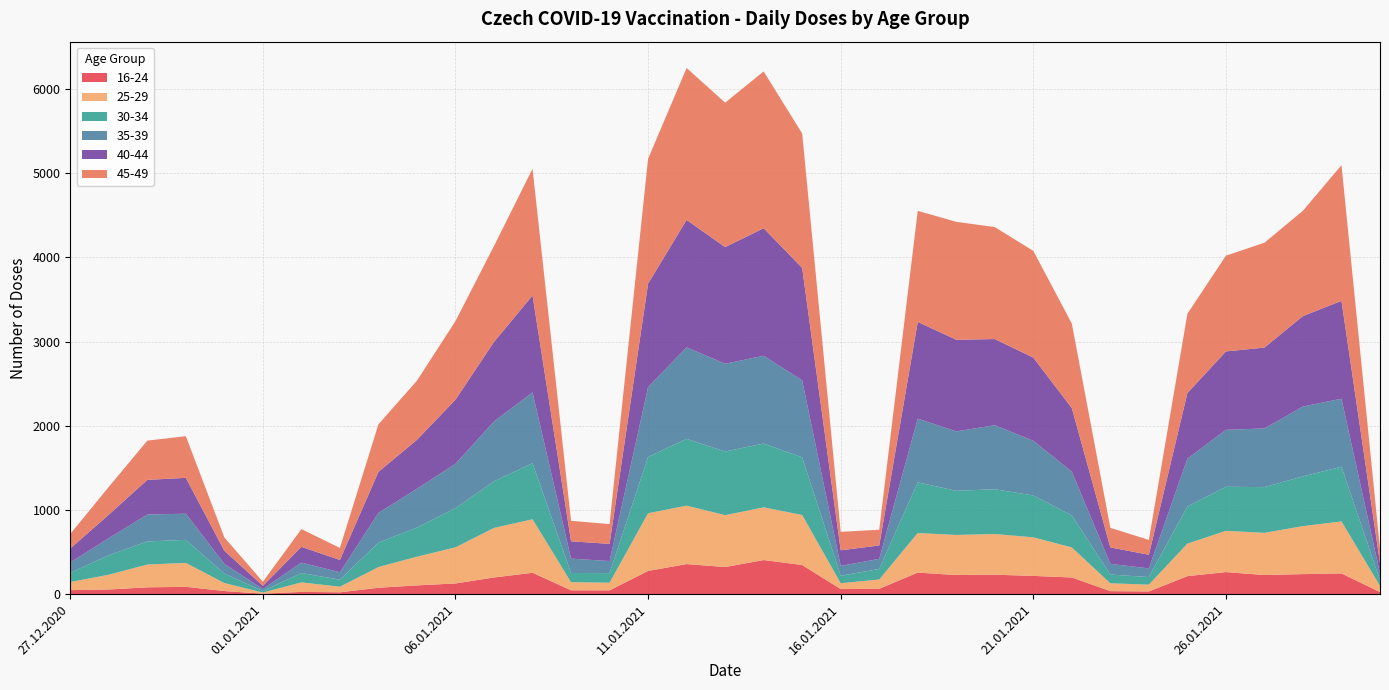

Reading left to right, what are all the values shown in this chart?

16-24: 48	55	81	87	37	6	27	22	76	104	127	198	254	46	45	276	357	322	405	346	60	64	256	227	231	217	198	36	32	214	262	227	238	246	25
25-29: 96	176	271	284	95	13	113	66	246	341	429	589	635	96	91	685	694	616	626	594	70	110	470	476	483	458	357	93	81	386	490	501	570	618	73
30-34: 109	232	274	274	112	19	111	84	290	346	466	553	666	109	114	668	793	756	757	685	89	125	602	524	532	497	380	104	90	441	523	543	591	649	69
35-39: 124	202	320	310	116	23	124	88	353	461	526	711	841	171	143	830	1087	1042	1043	913	117	120	756	706	760	649	519	127	103	567	676	697	829	808	82
40-44: 165	279	411	426	155	38	187	146	487	581	761	944	1151	206	204	1228	1513	1385	1514	1336	185	159	1149	1088	1023	988	755	195	162	780	931	960	1074	1162	121
45-49: 173	330	466	495	158	49	211	143	565	702	934	1139	1504	243	235	1483	1804	1715	1862	1596	219	187	1319	1400	1330	1267	1004	233	176	941	1137	1245	1251	1611	171